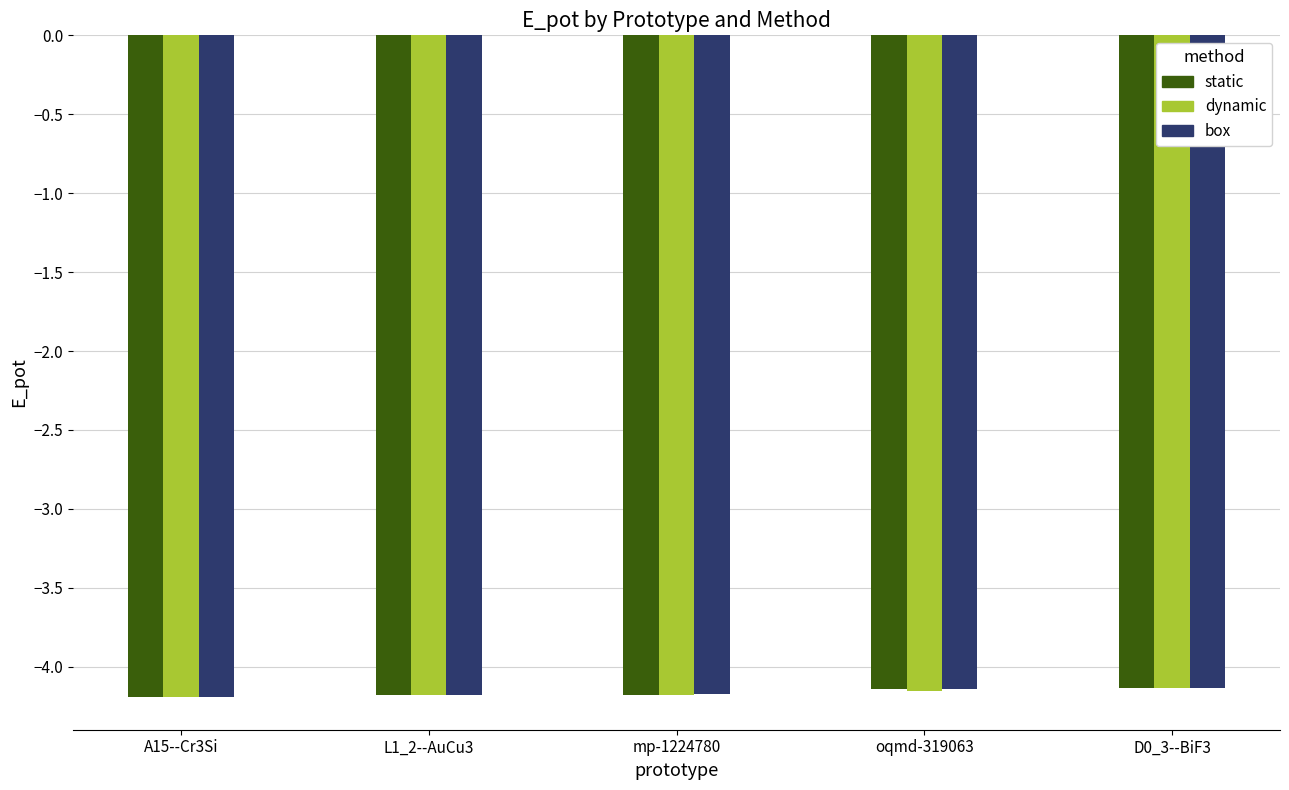

Read the static value at oqmd-319063.

-4.1